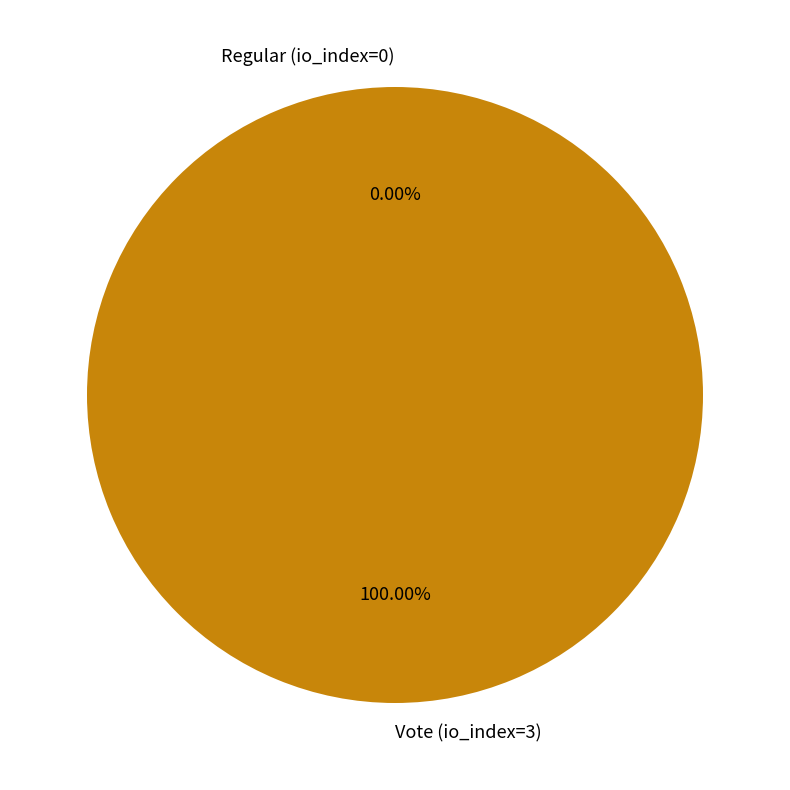

Which category has the smallest portion of the pie?

Regular (io_index=0)